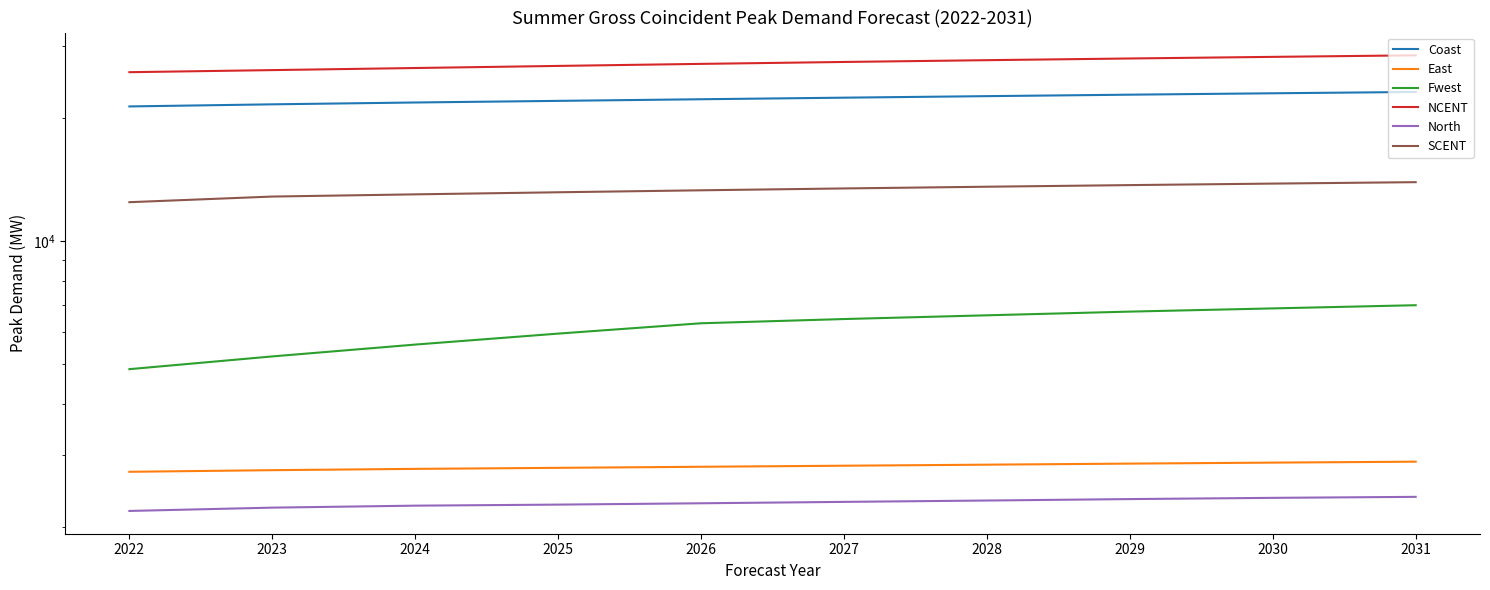

The value of North at 2031 is 2366.9. True or false?

True